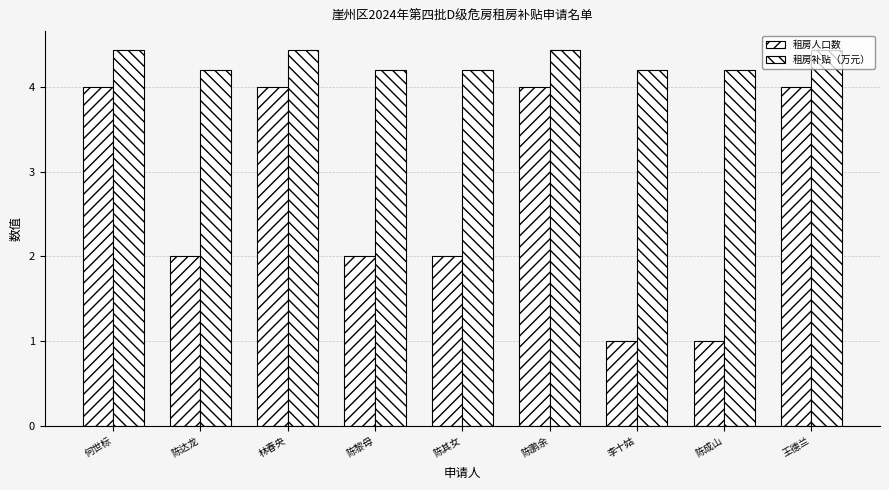

Is the value of 租房人口数 at 陈鹏余 greater than the value of 租房补贴（万元） at 陈鹏余?

No